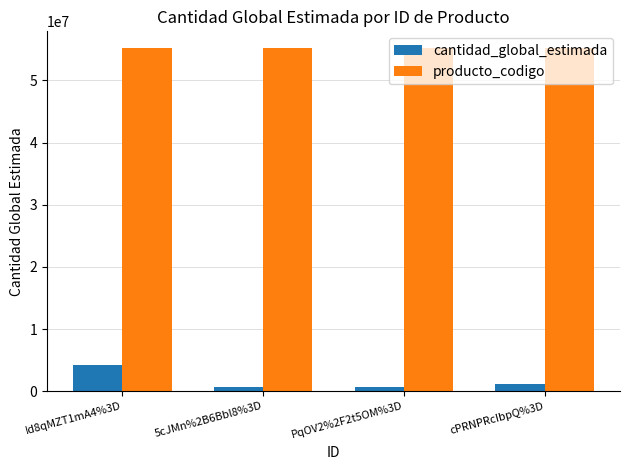

What is the approximate value of cantidad_global_estimada at cPRNPRcIbpQ%3D?

1150000